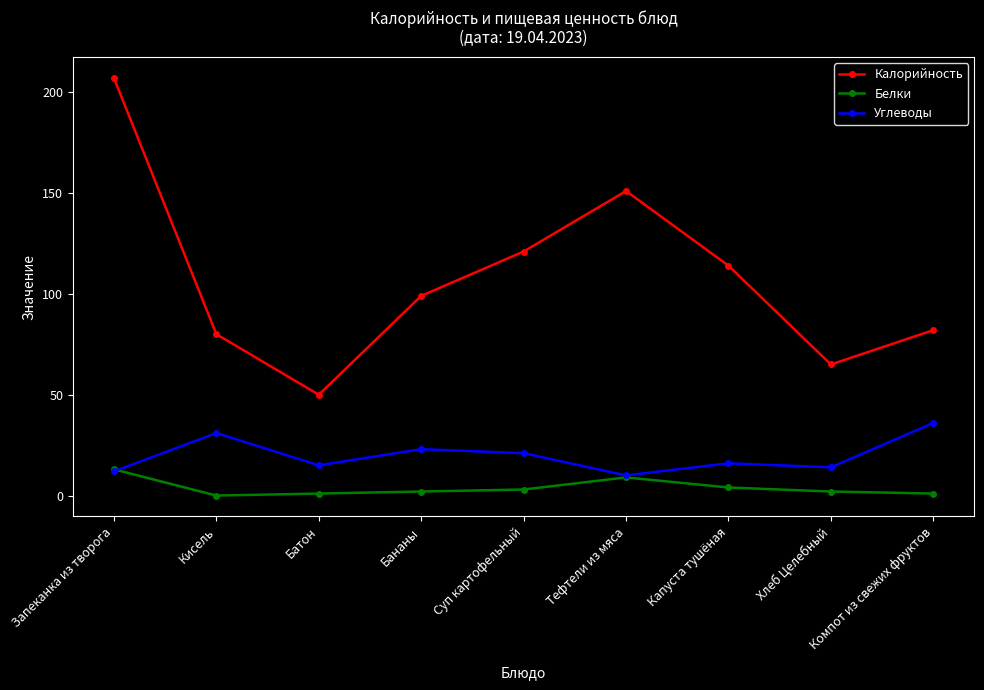

Reading left to right, transcribe all the data shown in this chart.

Калорийность: Запеканка из творога=207	Кисель=80	Батон=50	Бананы=99	Суп картофельный=121	Тефтели из мяса=151	Капуста тушёная=114	Хлеб Целебный=65	Компот из свежих фруктов=82
Белки: Запеканка из творога=13	Кисель=0	Батон=1	Бананы=2	Суп картофельный=3	Тефтели из мяса=9	Капуста тушёная=4	Хлеб Целебный=2	Компот из свежих фруктов=1
Углеводы: Запеканка из творога=12	Кисель=31	Батон=15	Бананы=23	Суп картофельный=21	Тефтели из мяса=10	Капуста тушёная=16	Хлеб Целебный=14	Компот из свежих фруктов=36